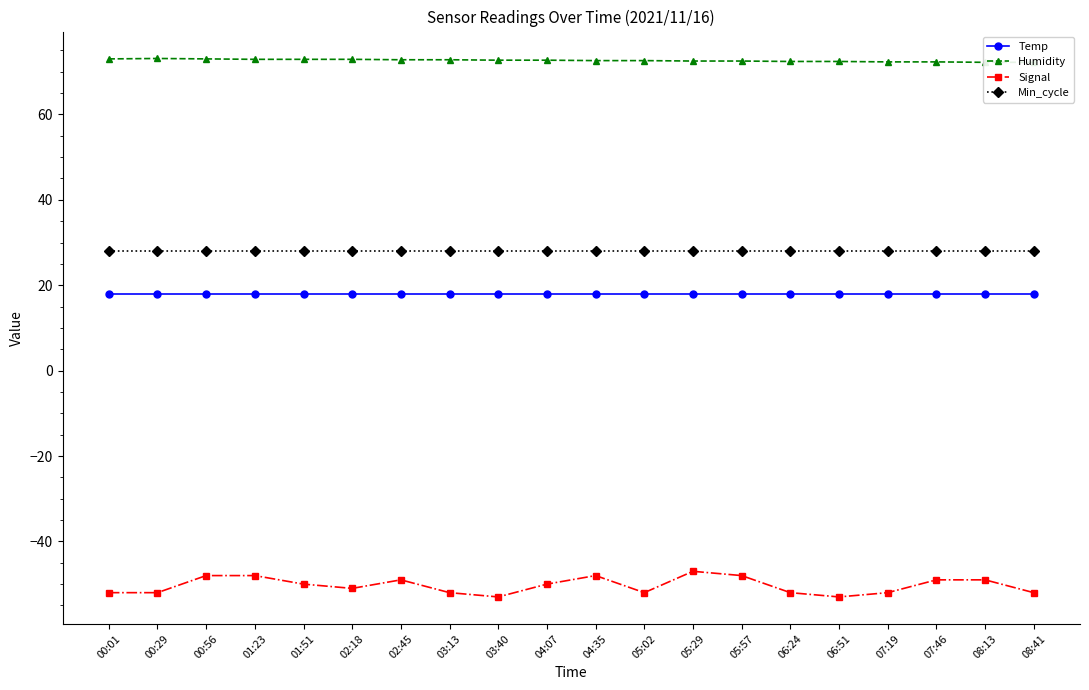

Which label corresponds to the largest value in the chart?

00:29